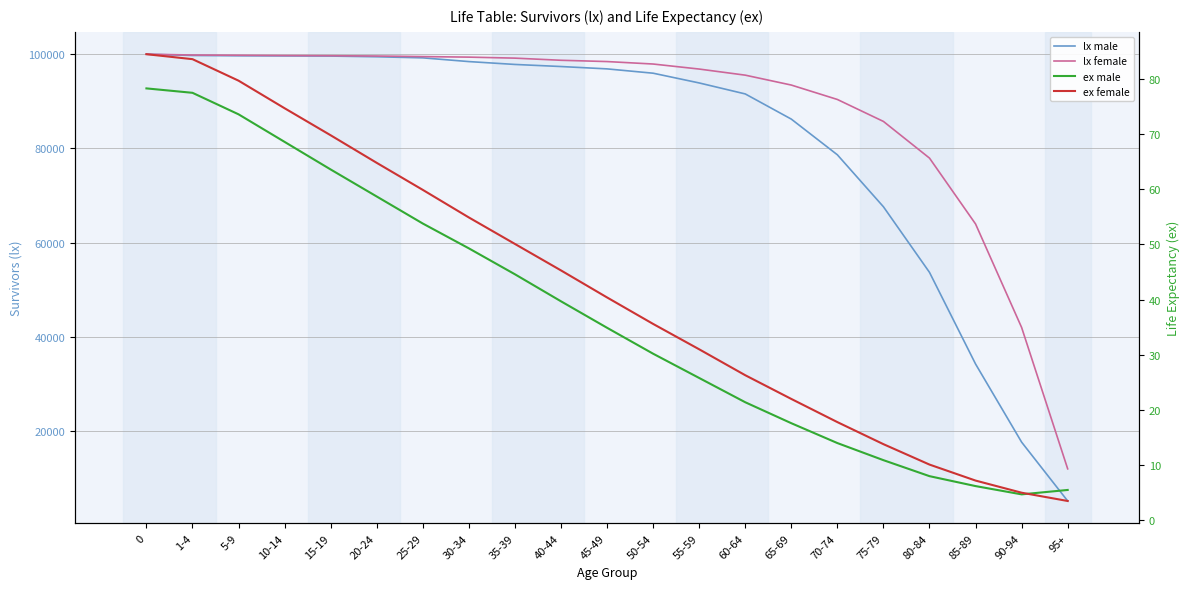

Is this an area chart (filled region under the line)?

No